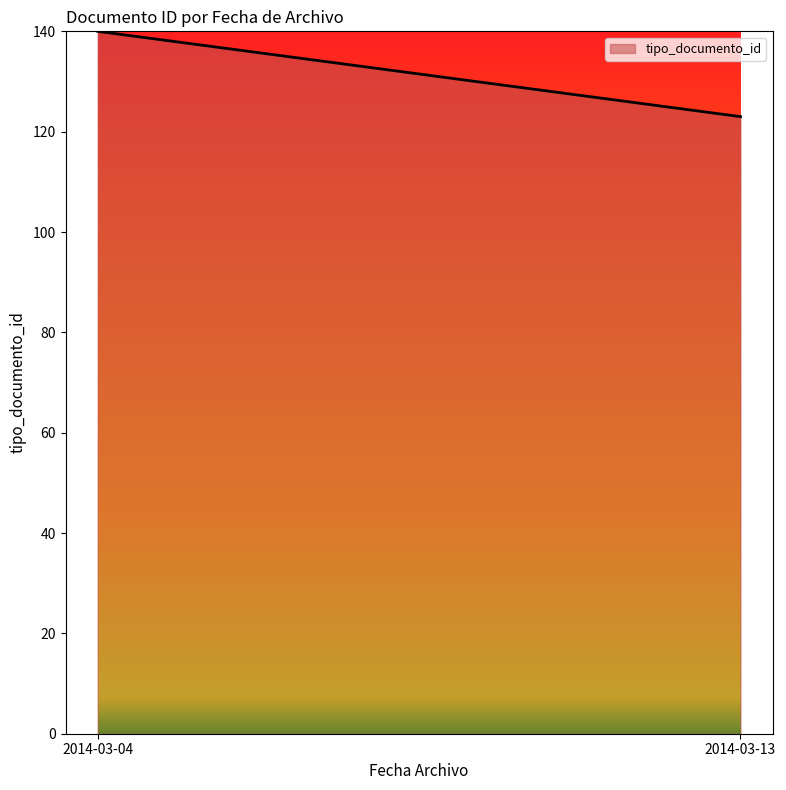

What is the smallest value displayed?

123